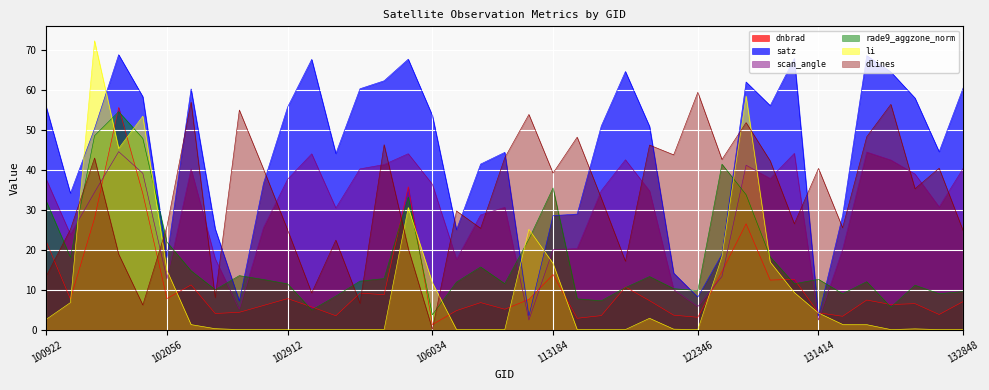

Which has a higher value, 131947 or 122346?

131947